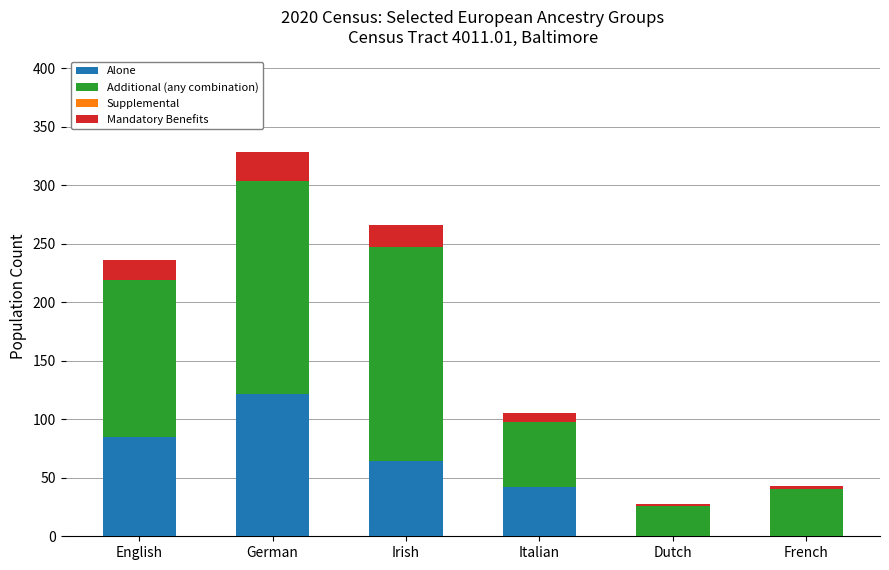

At which category is the sum across all series the highest?

German